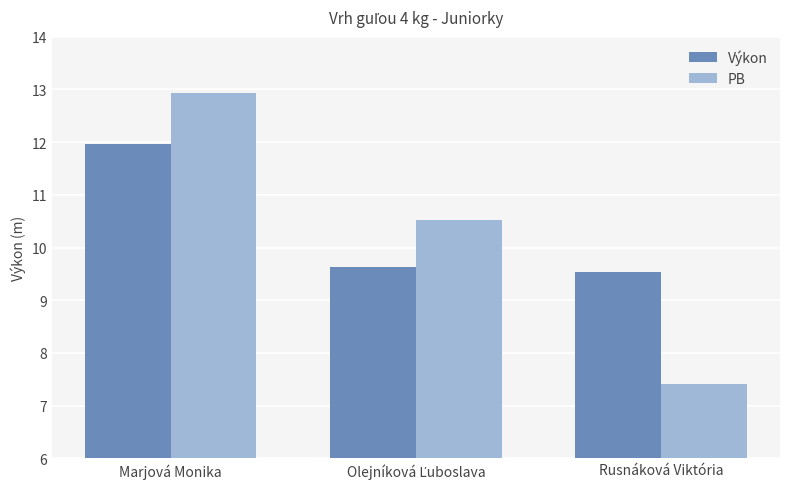

What is the sum of the Výkon values at Rusnáková Viktória and Marjová Monika?

21.5